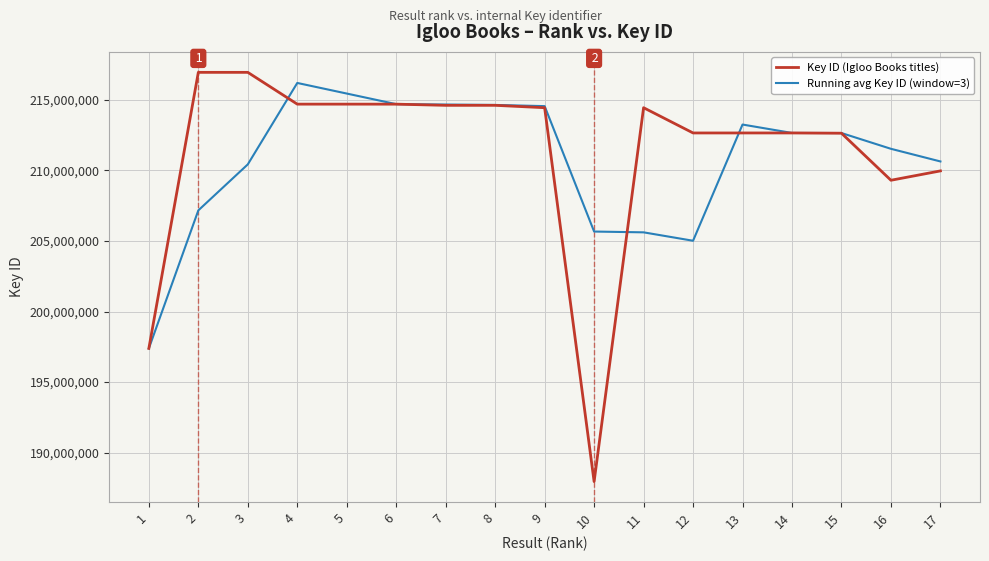

The value of Key ID (Igloo Books titles) at 15 is 212633084.0. True or false?

True